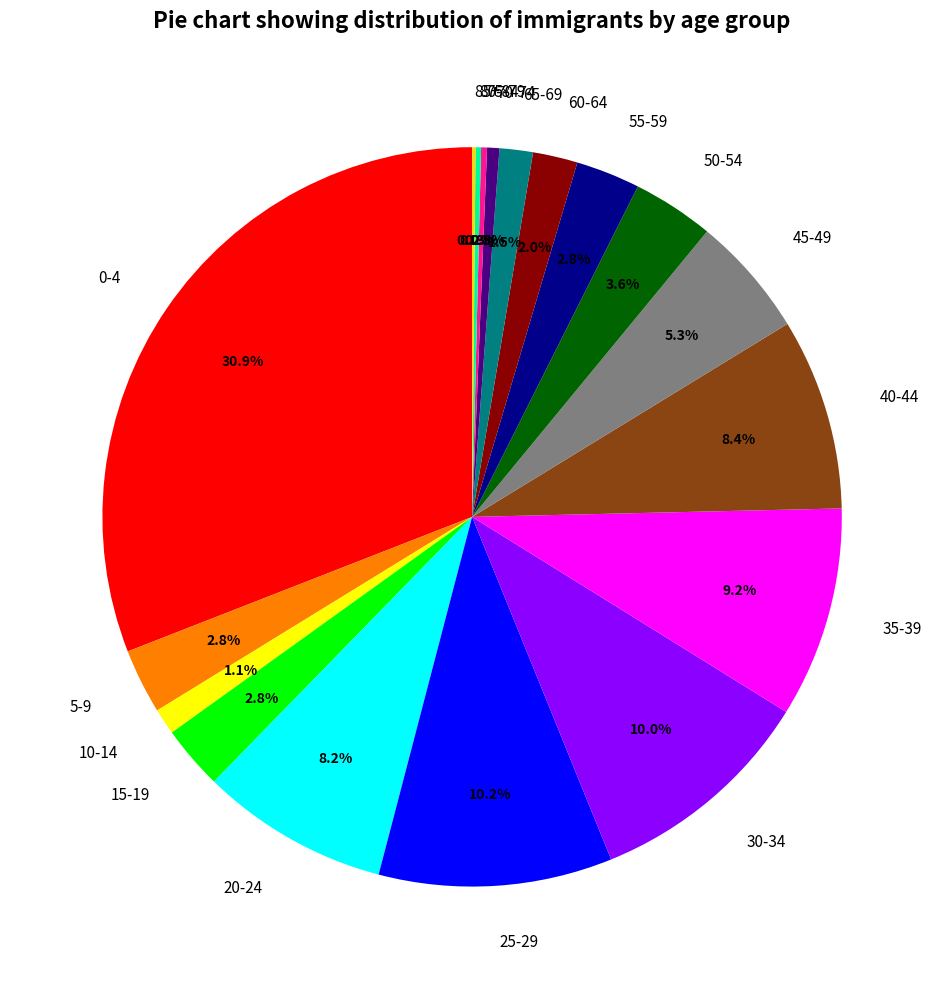

True or false: 45-49 accounts for 5% of the total.

True